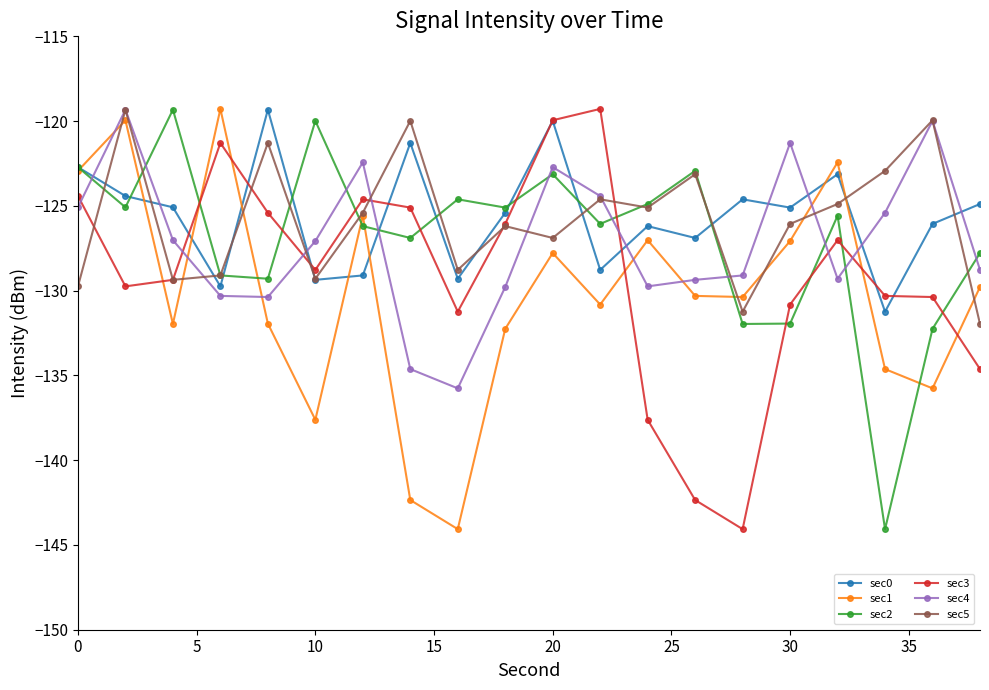

True or false: sec4 and sec1 intersect in this chart.

True